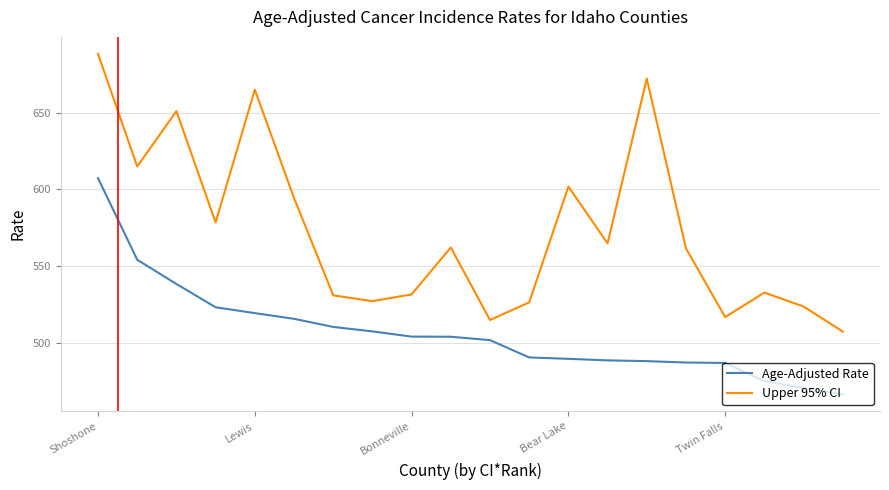

Which series has the largest range (max minus min)?

Upper 95% CI